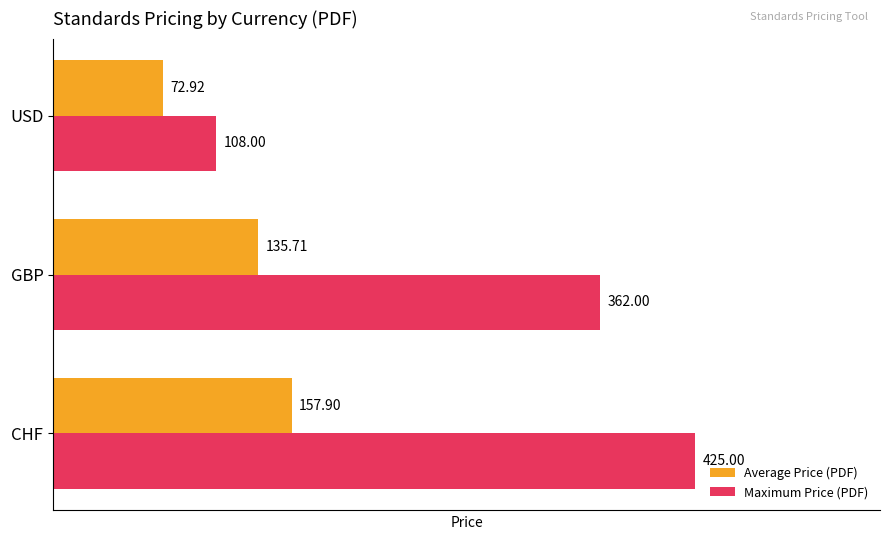

Where is Average Price (PDF) nearest to the value 115?

GBP